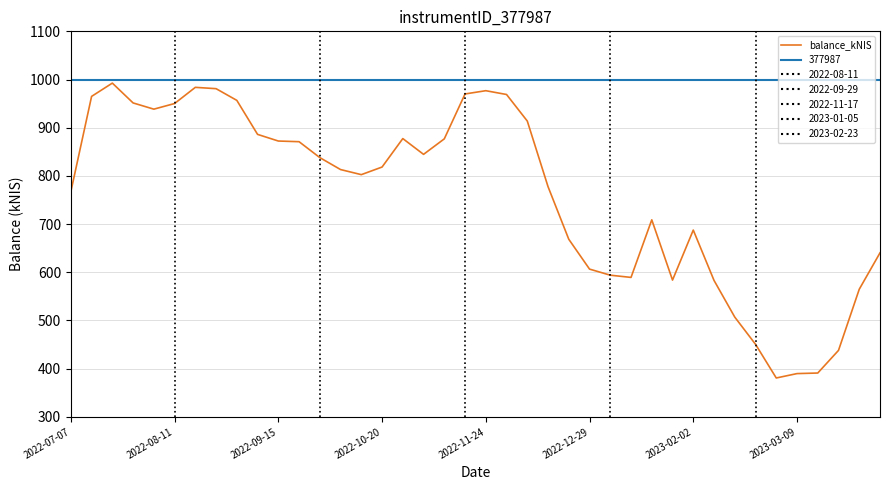

Reading right to left, extract all data points from this chart.

640.3	564.8	438.0	391.0	389.8	380.7	450.6	507.0	583.2	687.6	583.9	708.9	589.4	594.0	606.6	668.5	777.7	913.8	968.9	976.8	970.1	876.9	844.7	877.5	818.4	802.6	813.2	838.0	871.0	872.4	886.2	956.7	981.0	983.8	950.2	938.5	951.4	992.6	965.0	767.2